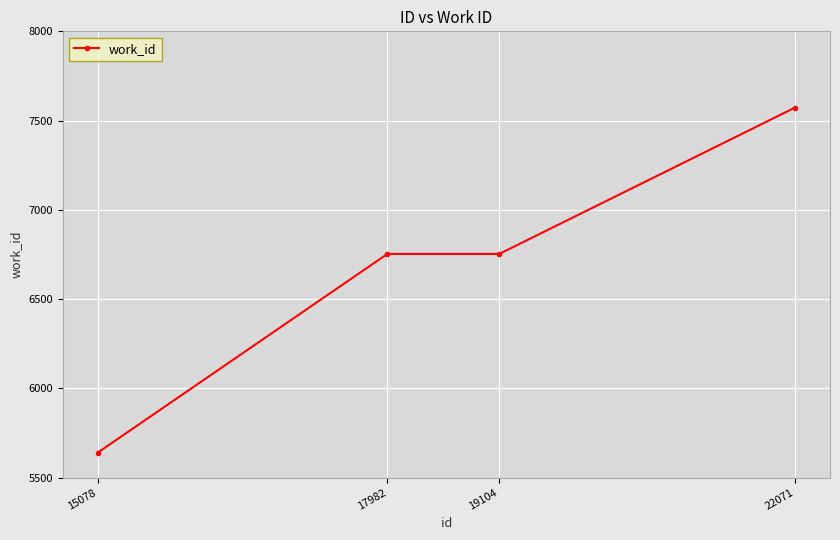

What is the difference between the maximum and second lowest values?

820